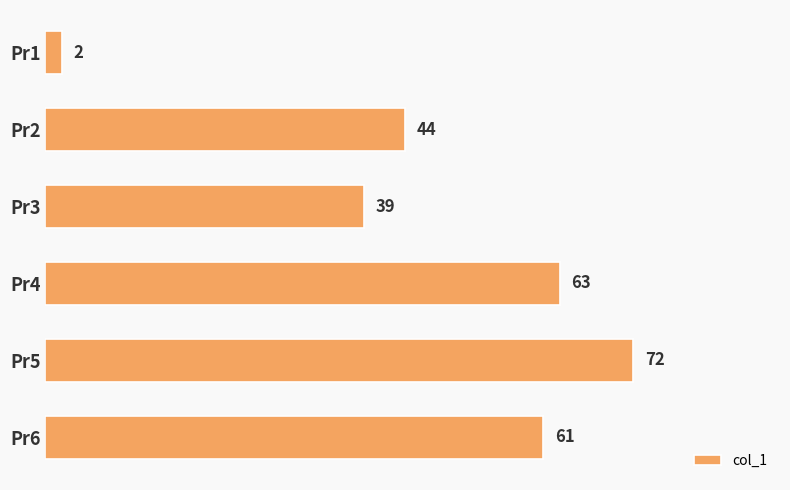

The value at Pr6 is 61. True or false?

True